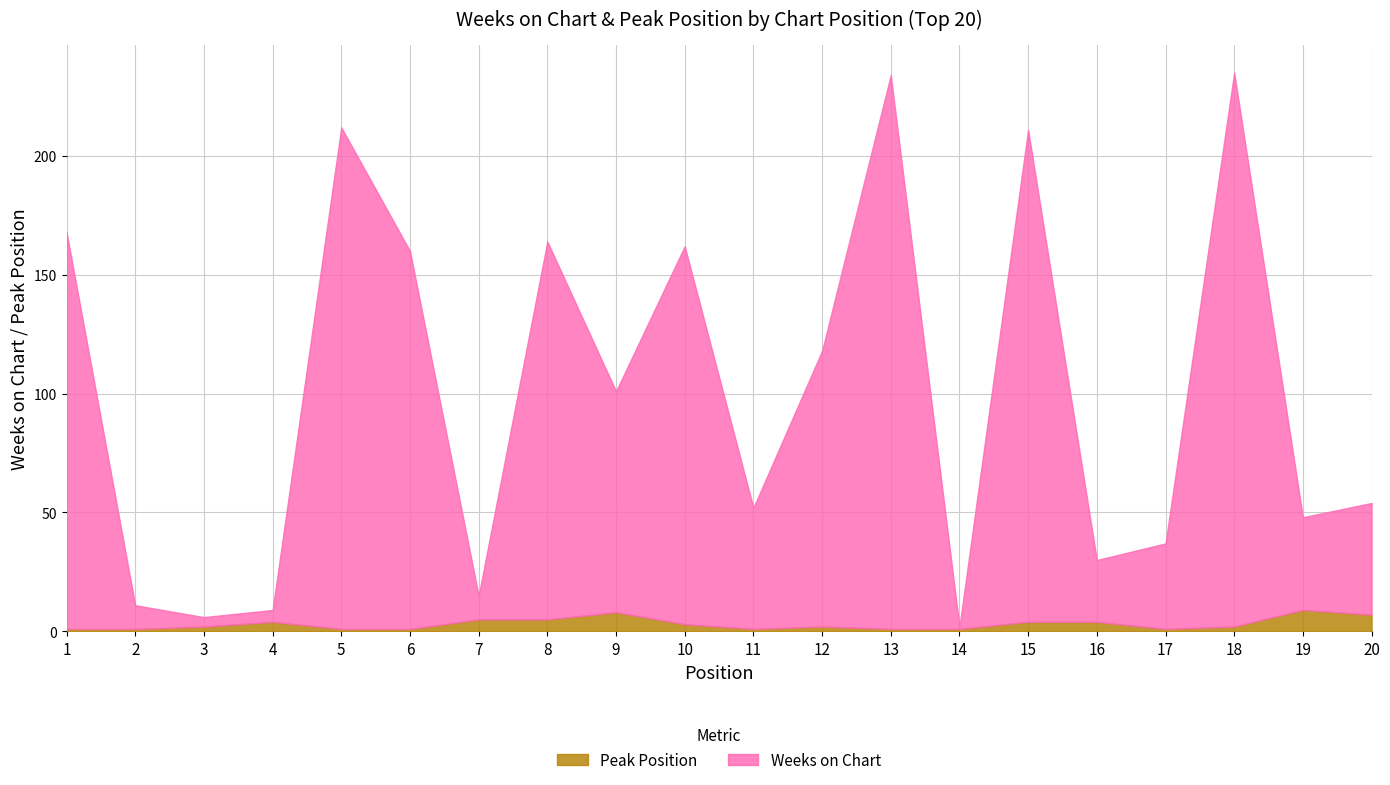

The Peak Position series shows 1 at 18. True or false?

False